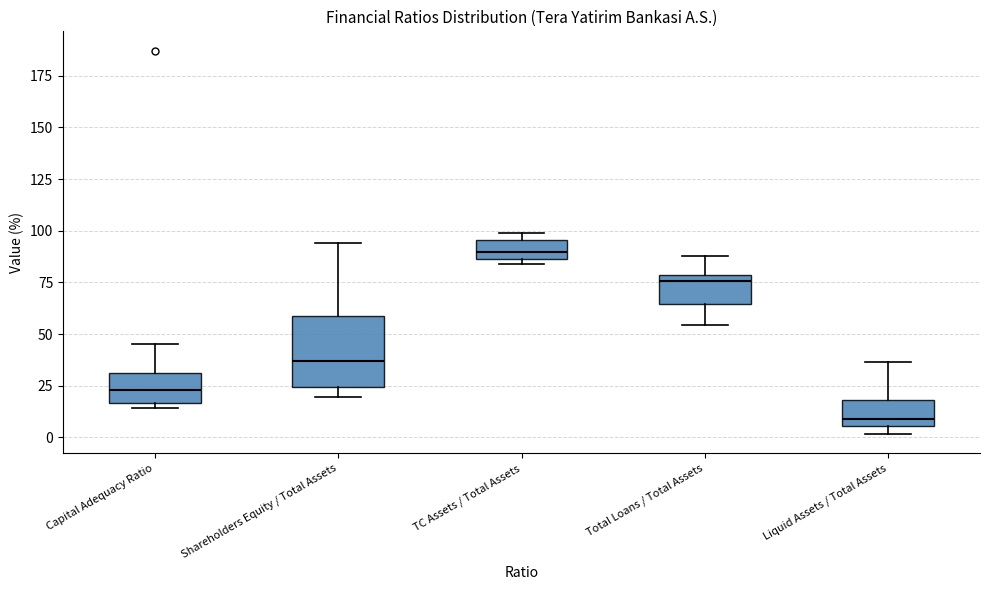

Reading left to right, transcribe this box plot: for each box, give where its median line is, the range the box spans, and where its two whiskers end, as read against the y-axis. The values are not printed on the chart, so give them approximately, as read against the axis.

Capital Adequacy Ratio: median 25, box 15 to 30, whiskers 15 (just below the box's lower edge) to 45
Shareholders Equity / Total Assets: median 35, box 25 to 60, whiskers 20 to 95
TC Assets / Total Assets: median 90, box 85 to 95, whiskers 85 (just below the box's lower edge) to 100
Total Loans / Total Assets: median 75, box 65 to 80, whiskers 55 to 90
Liquid Assets / Total Assets: median 10, box 5 to 20, whiskers 0 to 35